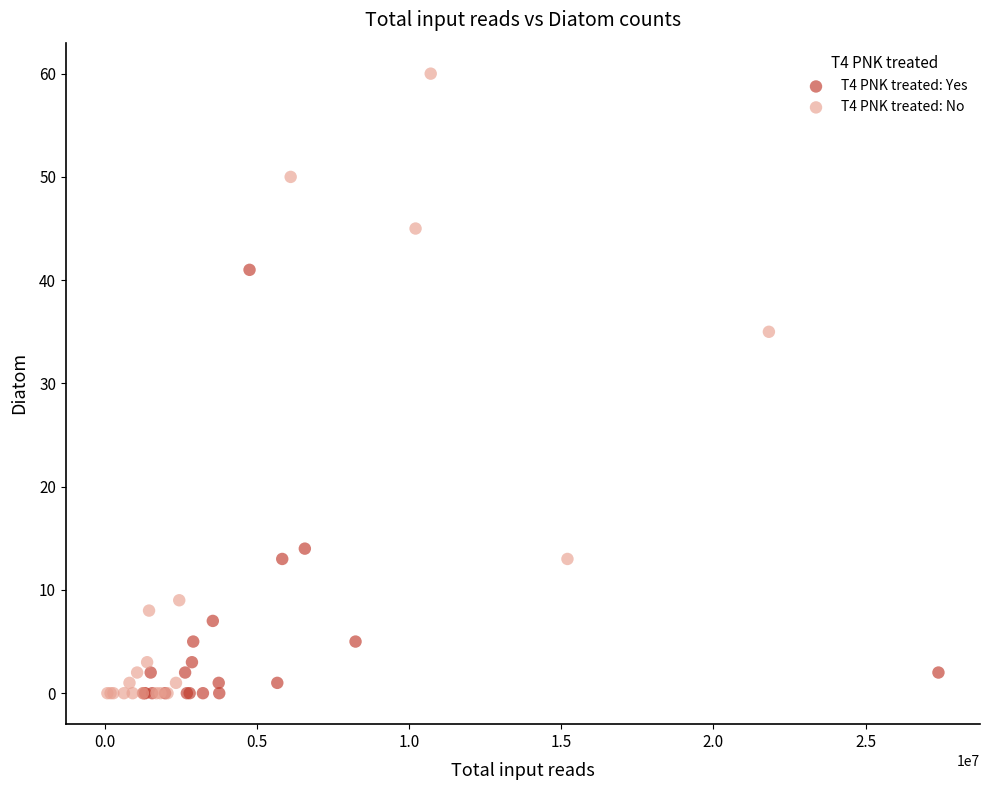

Which series has the largest Y range (max minus min)?

T4 PNK treated: No